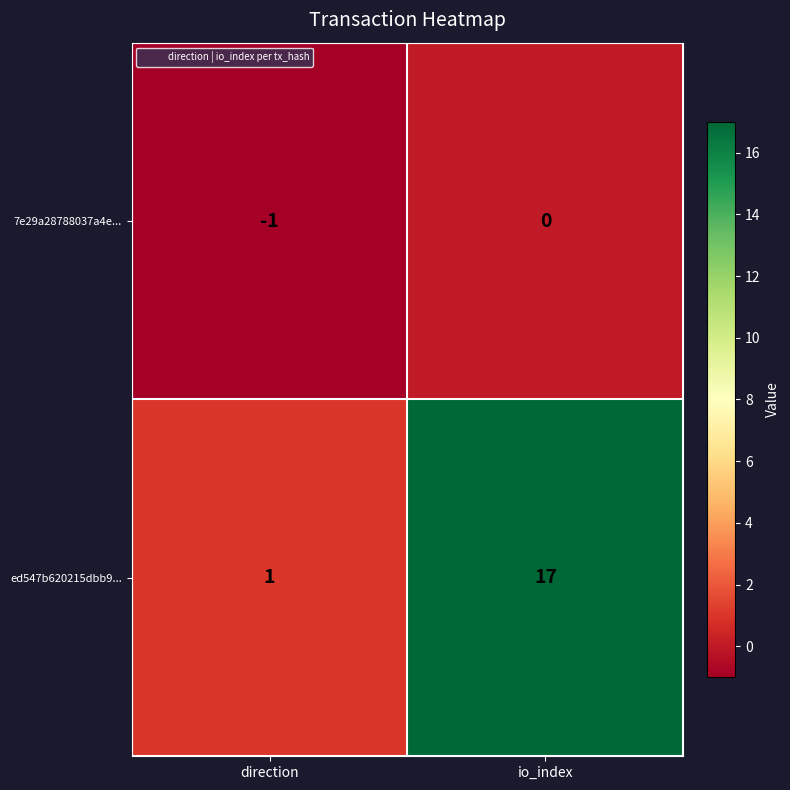

Reading left to right, list all the values displayed in this chart.

7e29a28788037a4e...: direction=-1	io_index=0
ed547b620215dbb9...: direction=1	io_index=17